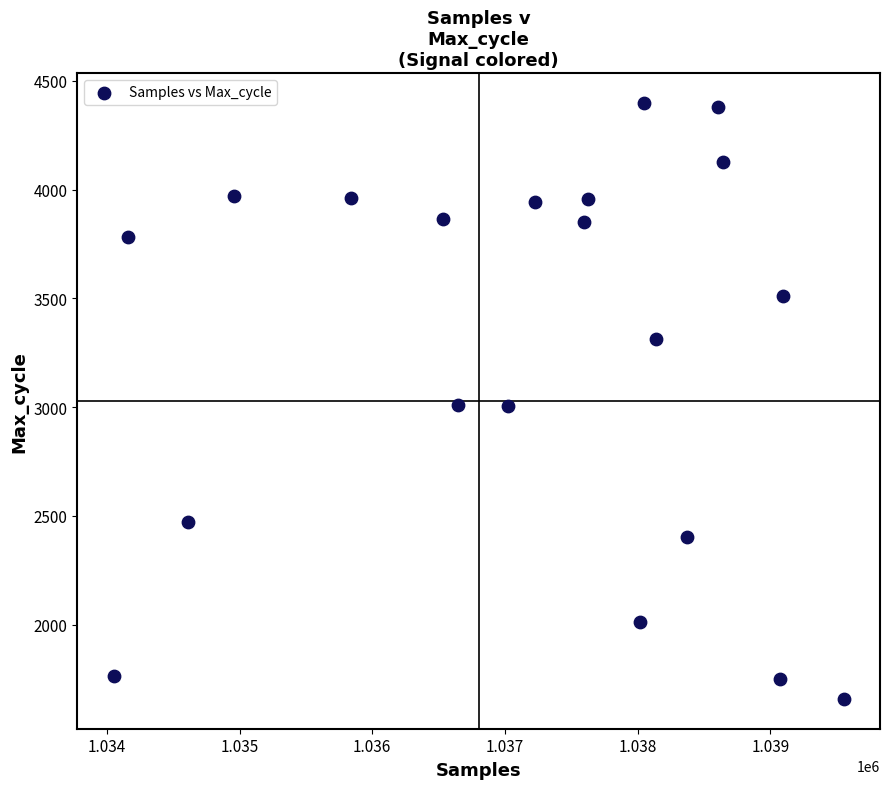

What is the range of Y values (max minus min)?

2740